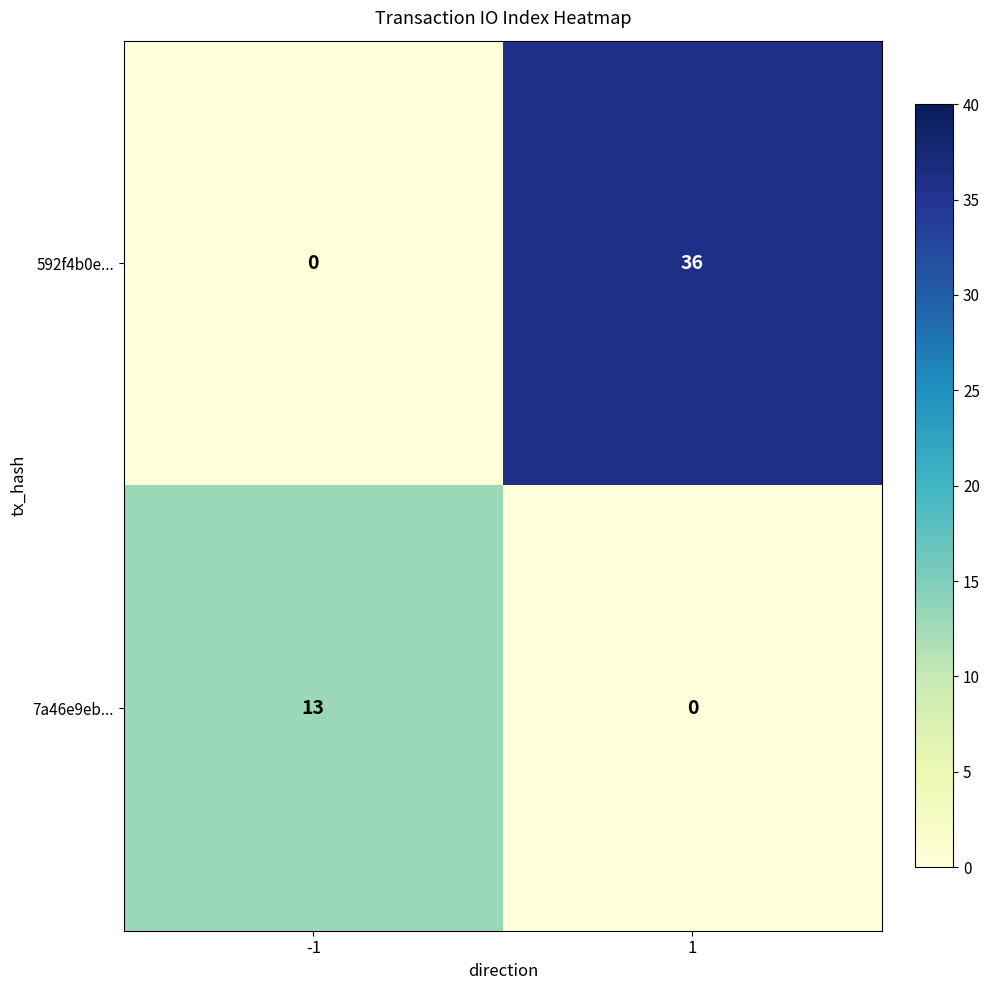

Reading left to right, what are all the values shown in this chart?

592f4b0e...: -1=0	1=36
7a46e9eb...: -1=13	1=0